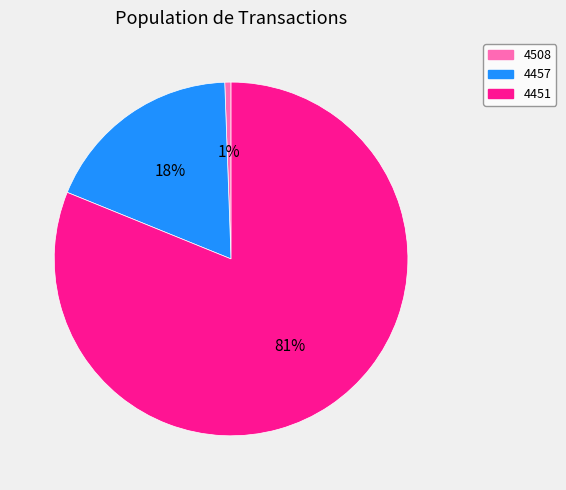

To the nearest percent, what is the difference between the 4457 and 4451 slice percentages?

63%